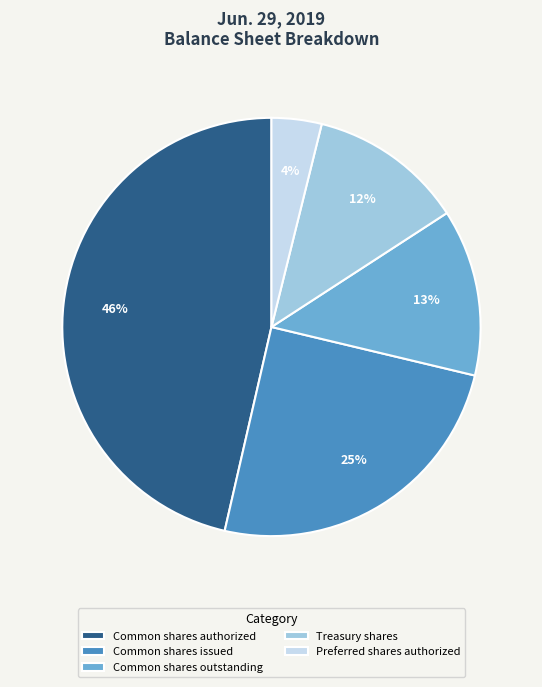

Which slice is the smallest?

Preferred shares authorized